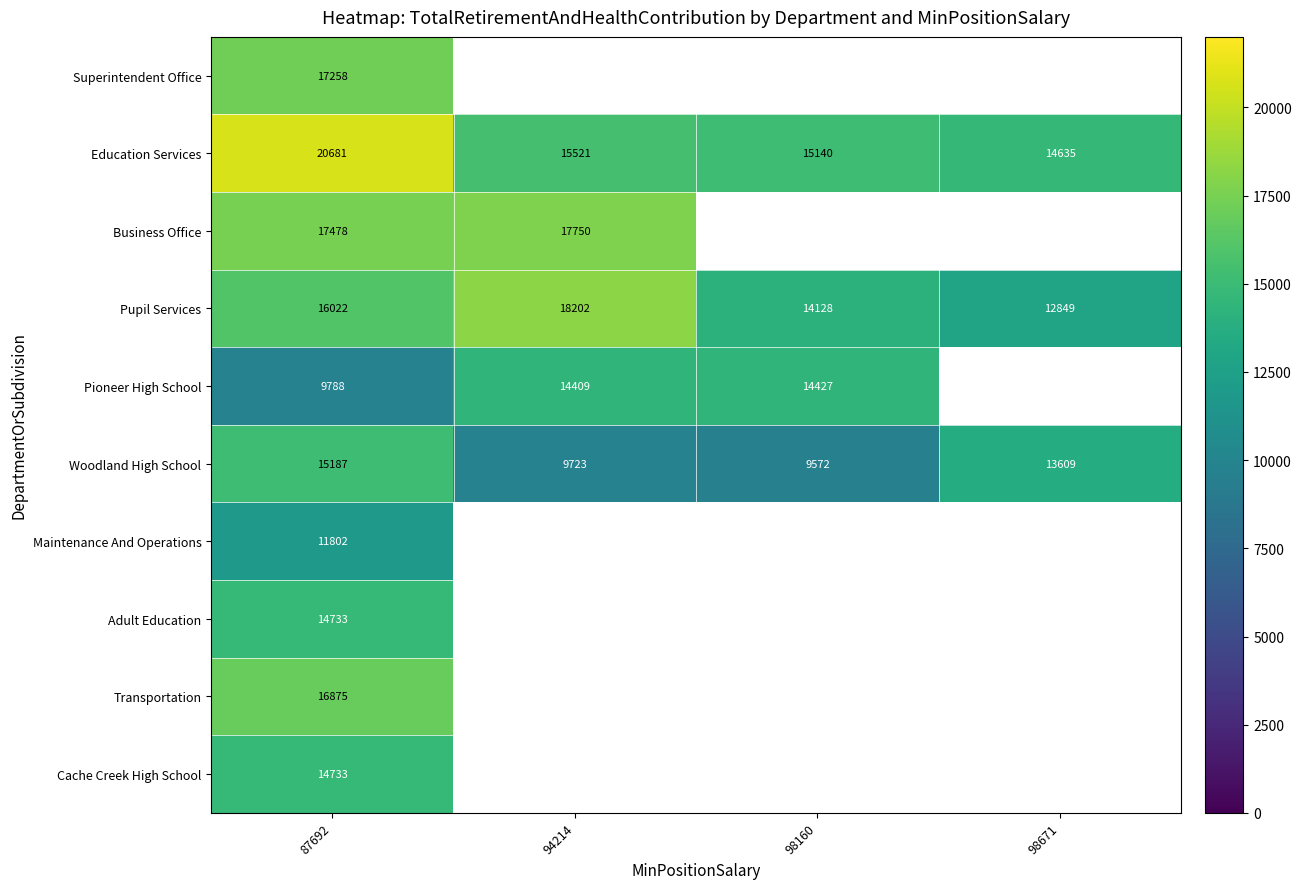

List the labels in order of Pupil Services value, smallest first.

98671, 98160, 87692, 94214